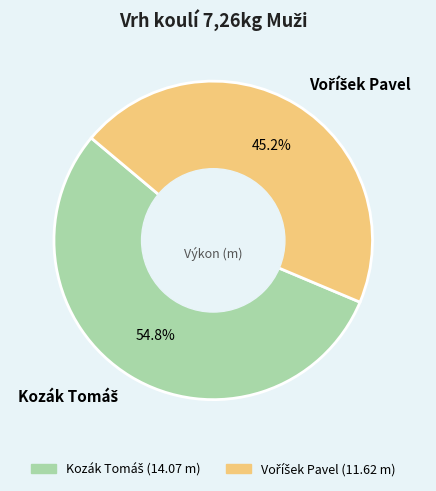

Is there any slice that represents more than half of the pie?

Yes